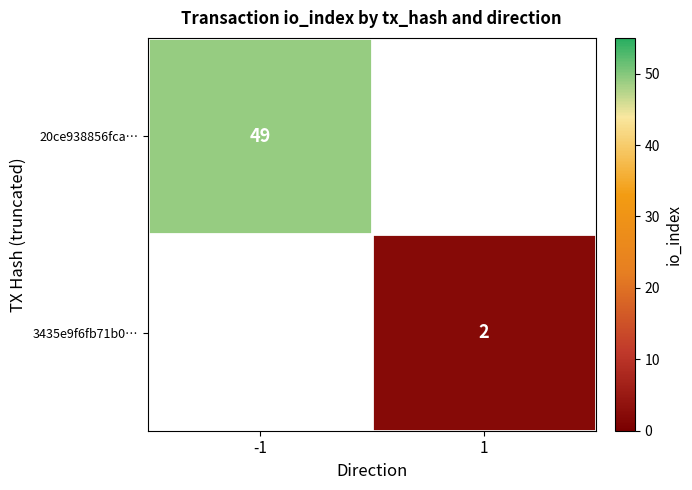

Is the value of 3435e9f6fb71b0… at 1 greater than the value of 20ce938856fca… at -1?

No